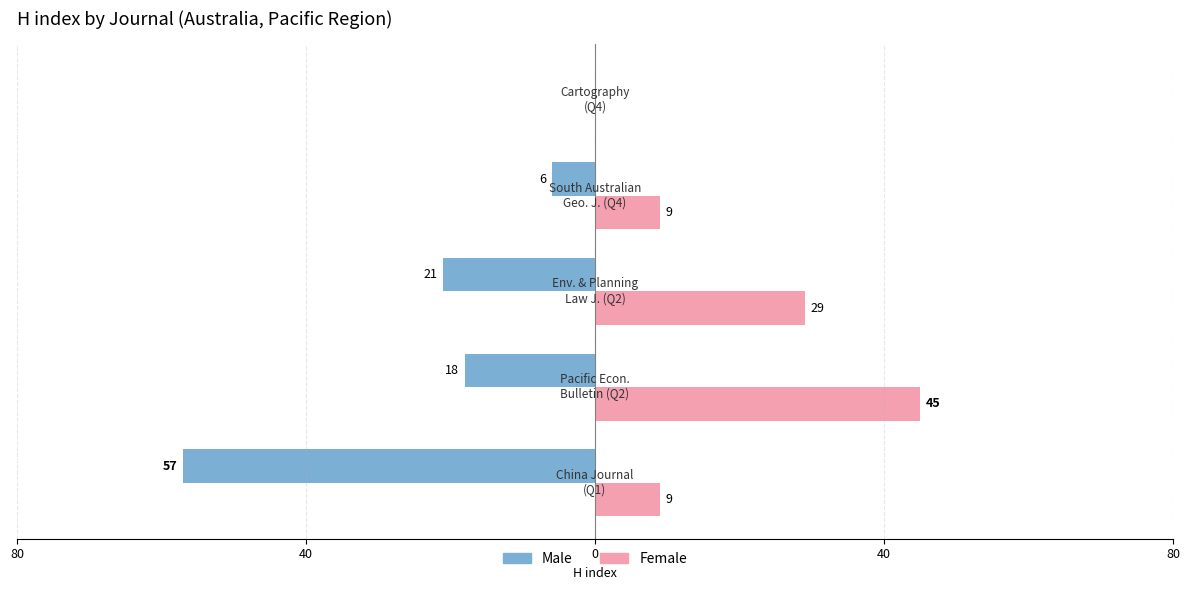

What are all the series names shown in the legend?

Male, Female